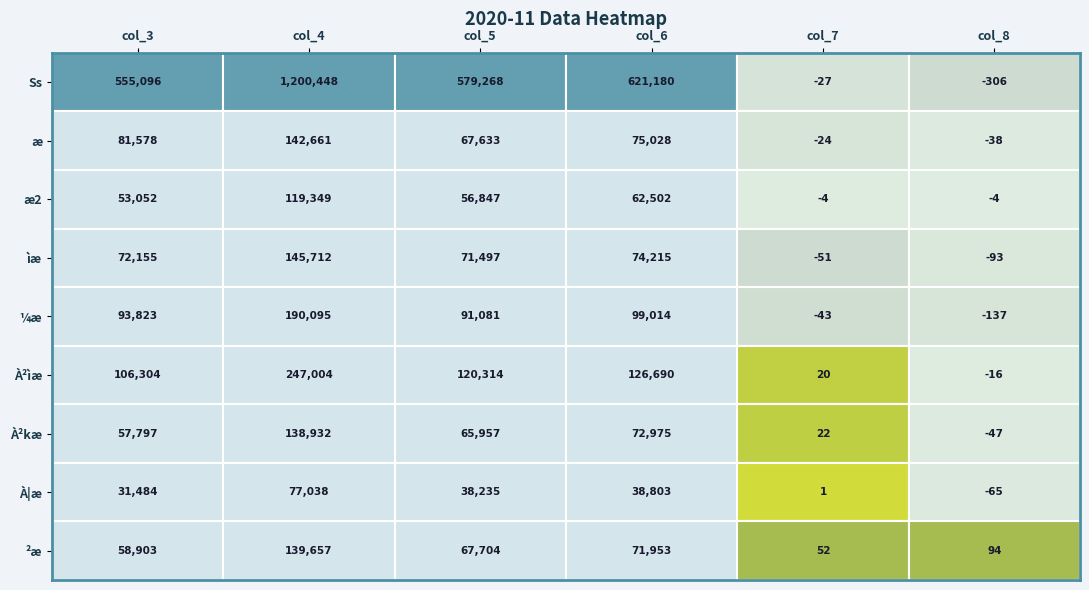

What is the maximum value for Ss?

1200448